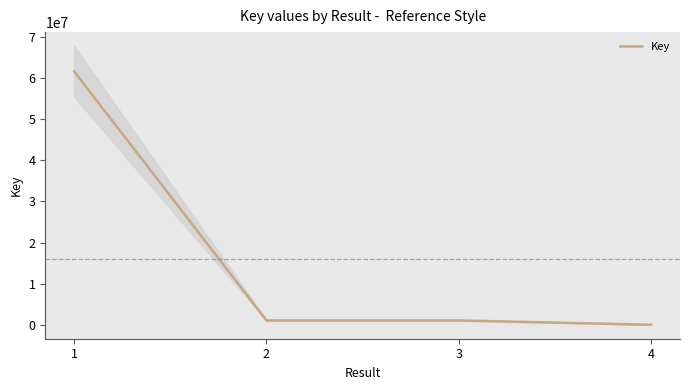

Reading right to left, what are all the values shown in this chart?

4=6320	3=1063201	2=1063193	1=61616051